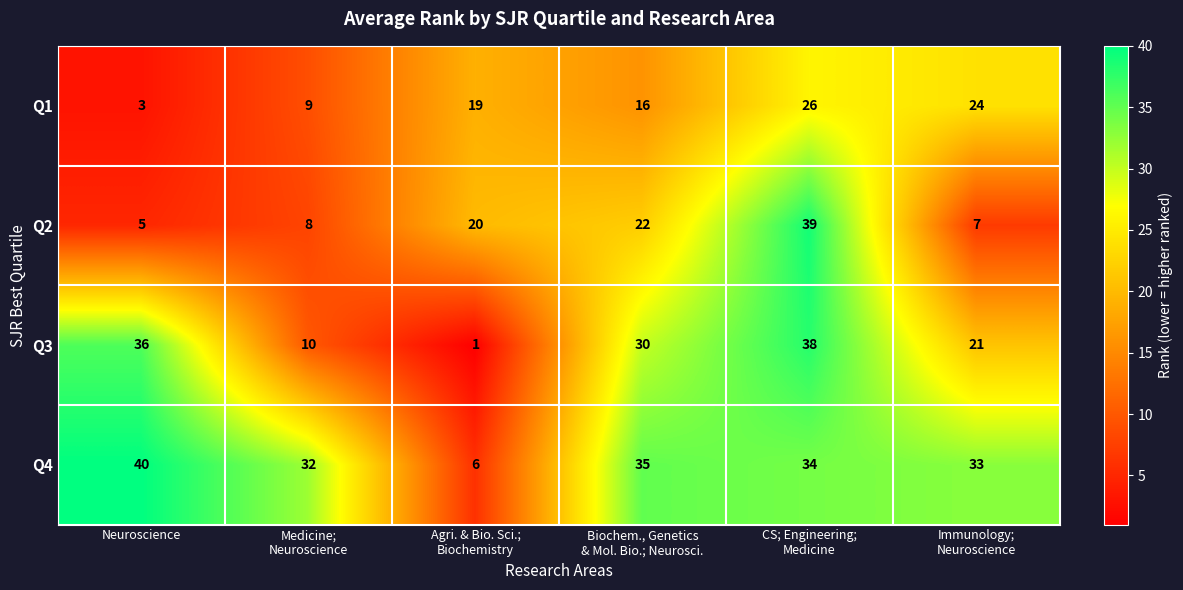

How many data points does each series have?

6